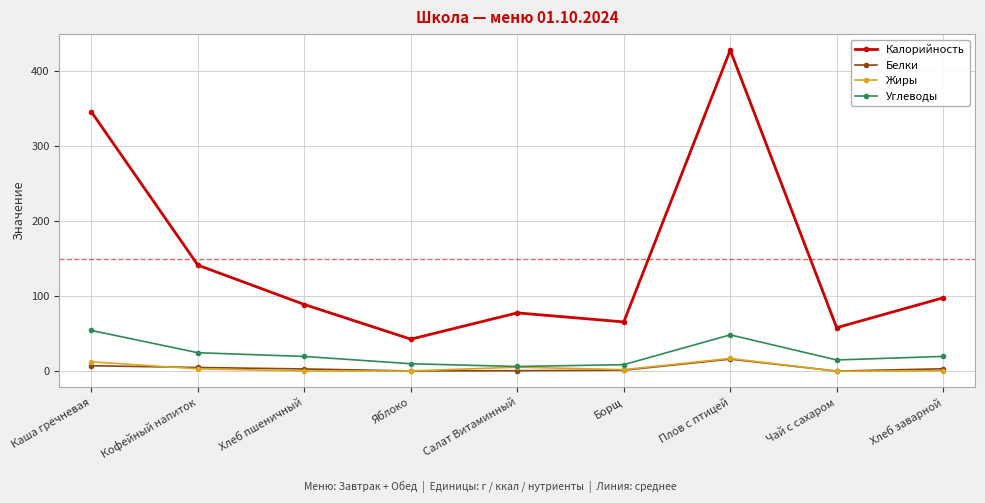

What is the approximate value of Жиры at Борщ?

2.1